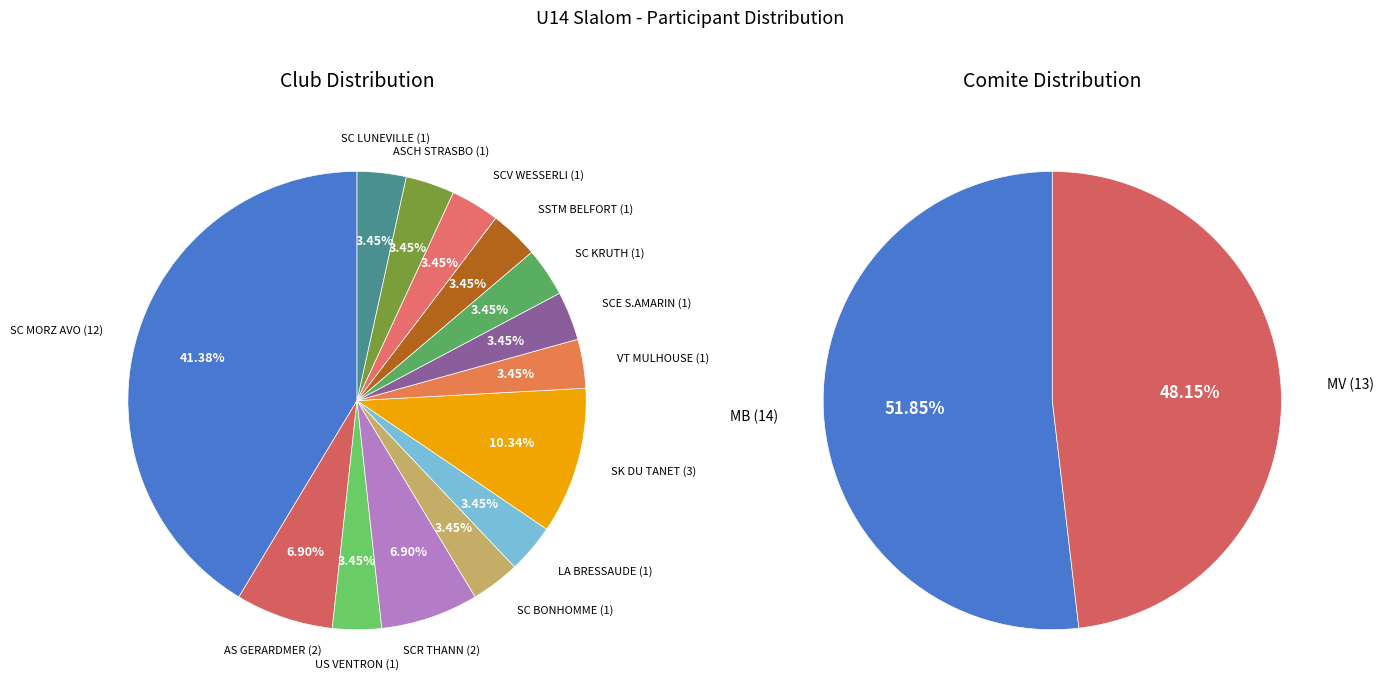

To the nearest percent, what portion does MV represent?

48%